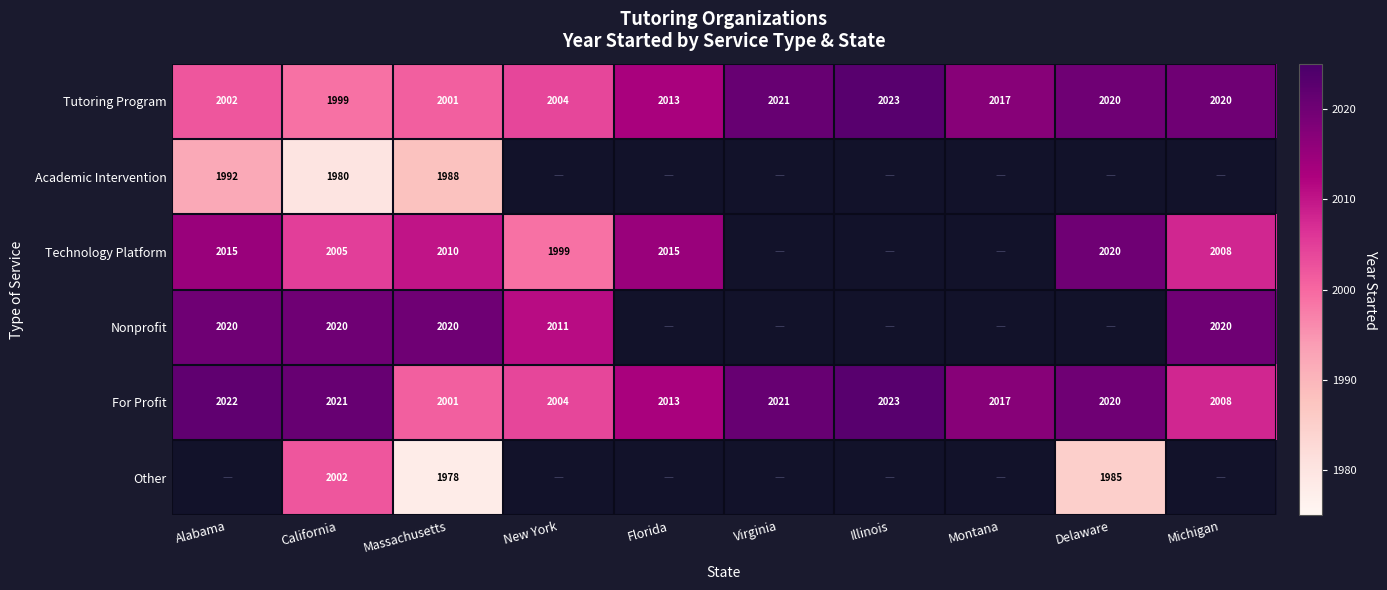

At which label does Tutoring Program first exceed 2017?

Virginia